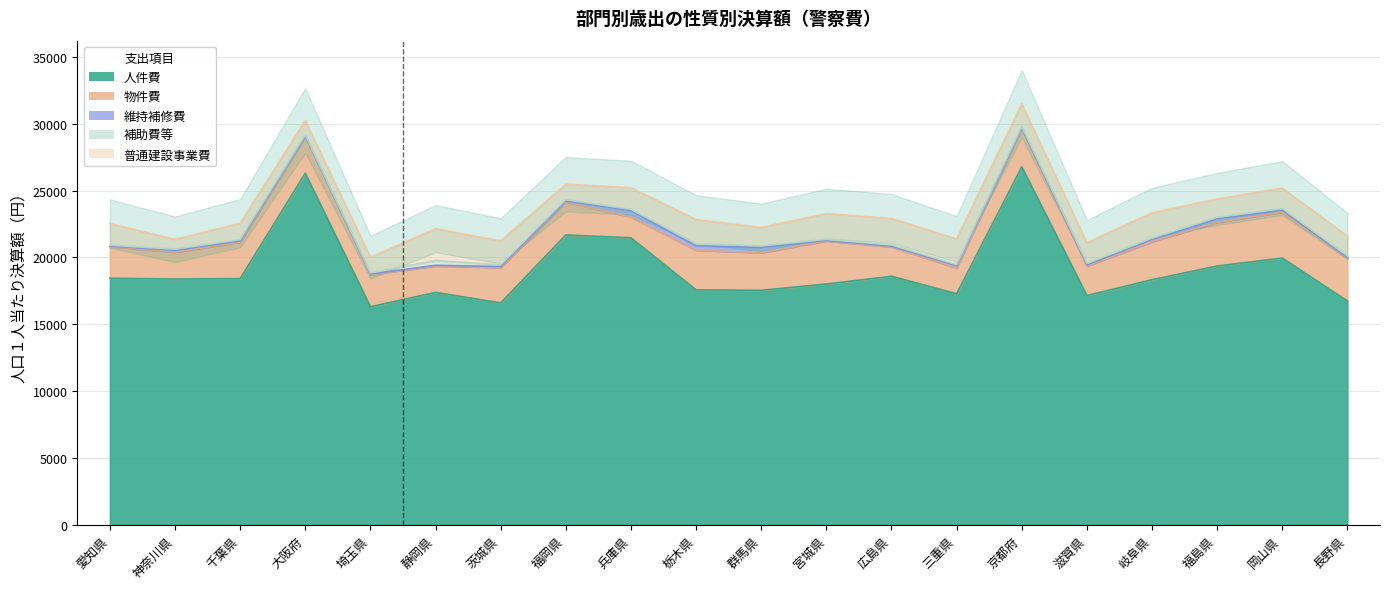

Count the number of categories in the chart.

20